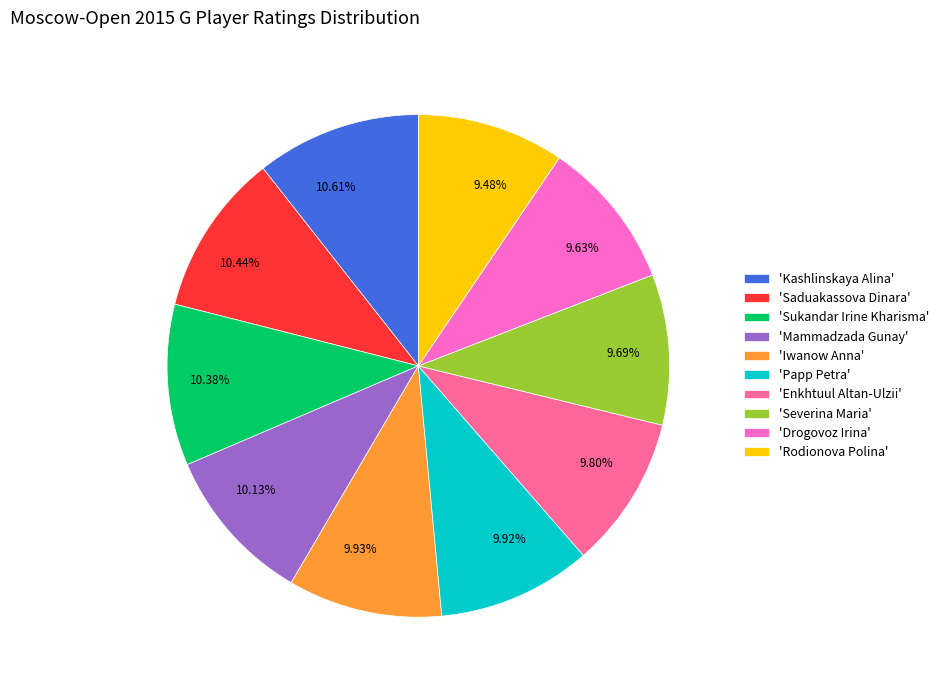

Combined, do 9.63% and 9.69% account for over 50%?

No